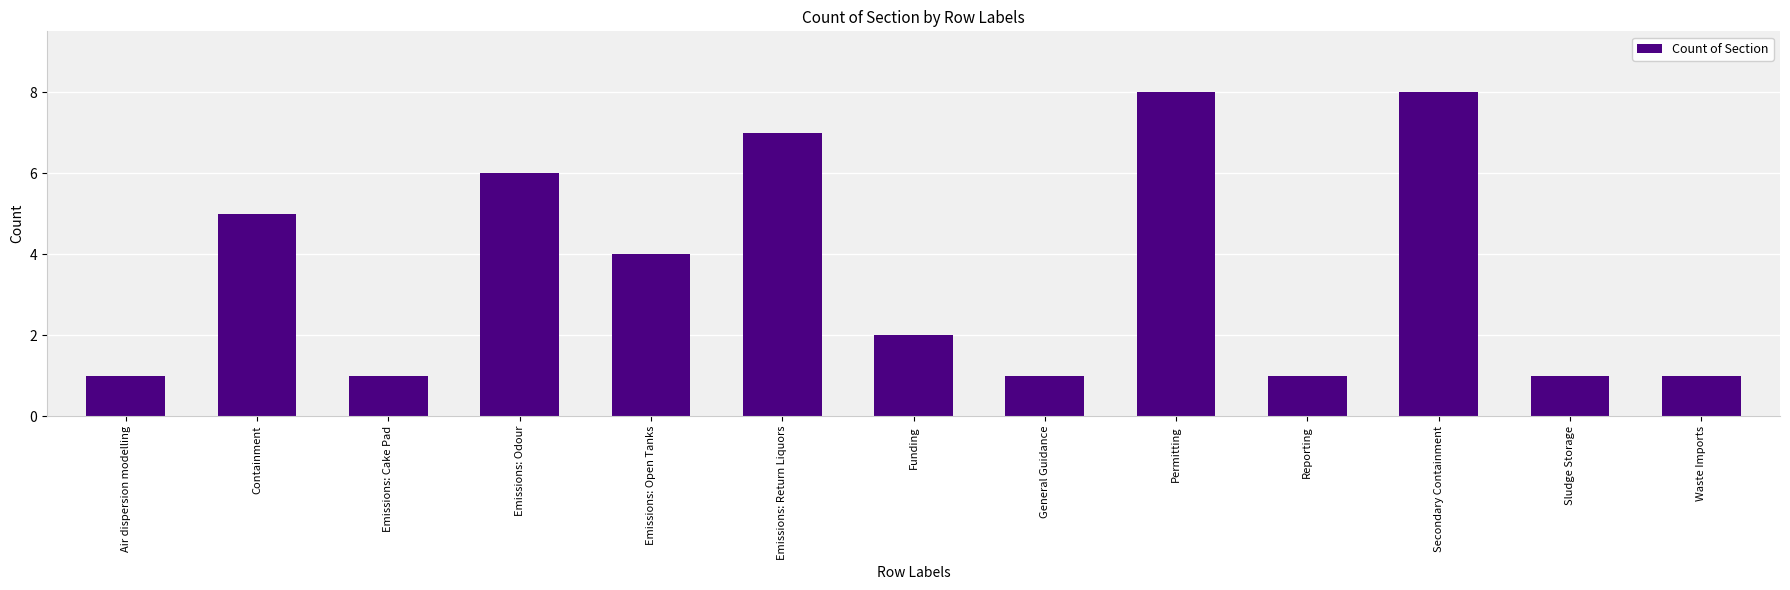

What is the greatest value displayed?

8